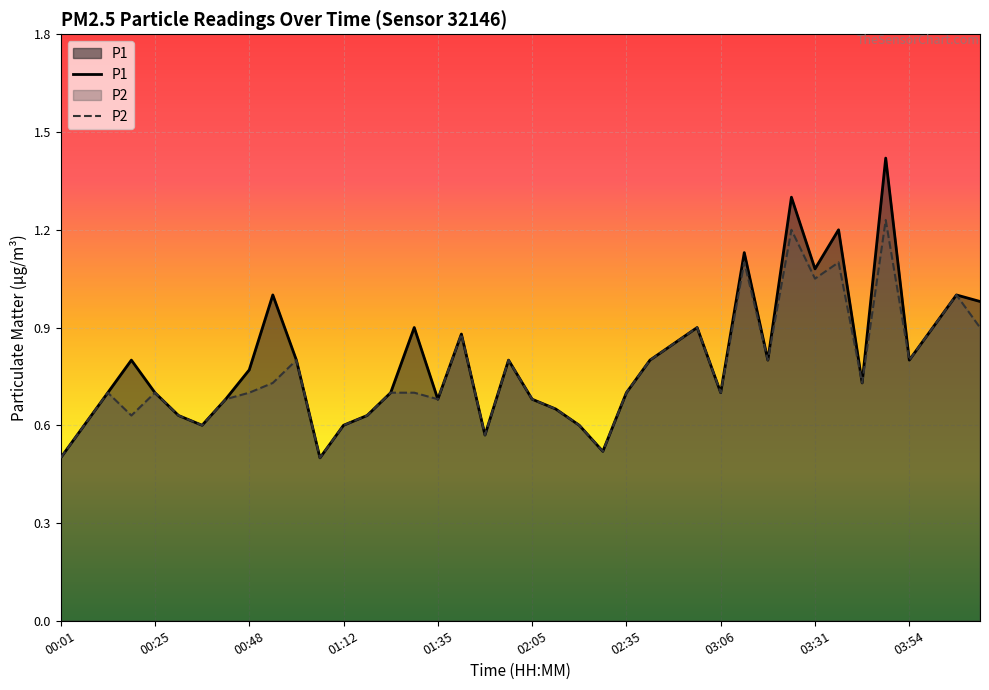

What is the sum of the P2 values at 39 and 10?

1.7